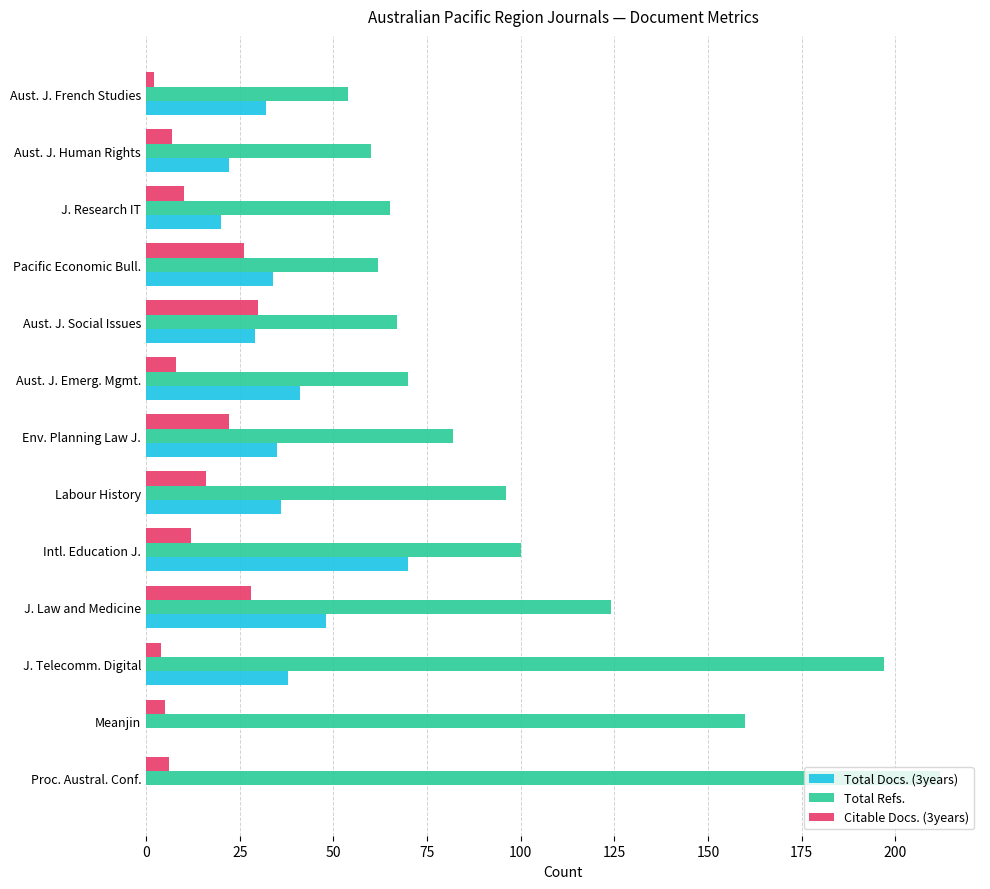

Where is Total Refs. nearest to the value 133?

J. Law and Medicine